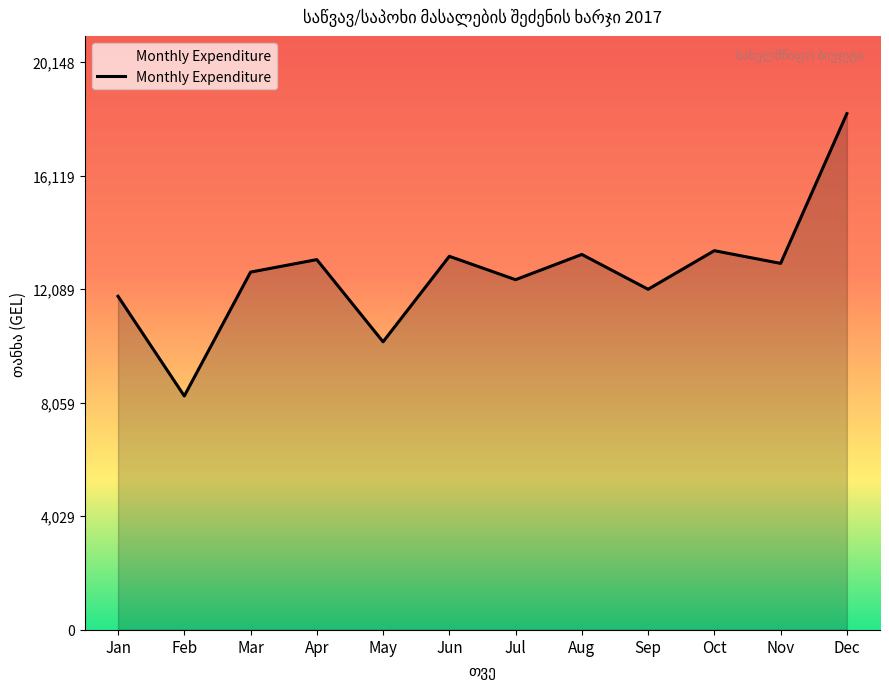

What is the maximum value for Monthly Expenditure?

18317.1